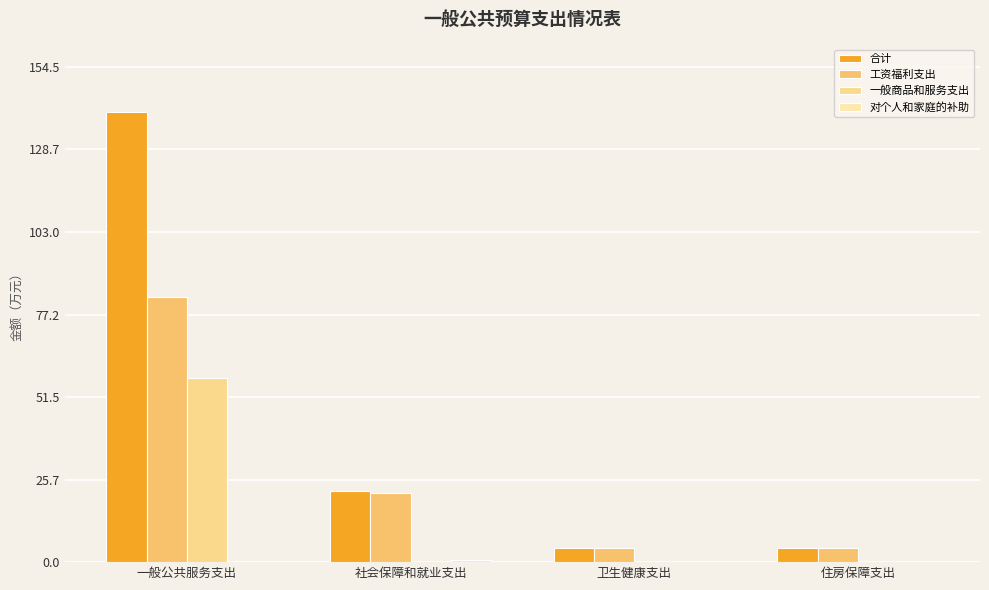

Reading left to right, list all the values displayed in this chart.

合计: 一般公共服务支出=140.4	社会保障和就业支出=22.2	卫生健康支出=4.3	住房保障支出=4.4
工资福利支出: 一般公共服务支出=82.8	社会保障和就业支出=21.7	卫生健康支出=4.3	住房保障支出=4.4
一般商品和服务支出: 一般公共服务支出=57.6	社会保障和就业支出=0.0	卫生健康支出=0.0	住房保障支出=0.0
对个人和家庭的补助: 一般公共服务支出=0.0	社会保障和就业支出=0.5	卫生健康支出=0.0	住房保障支出=0.0